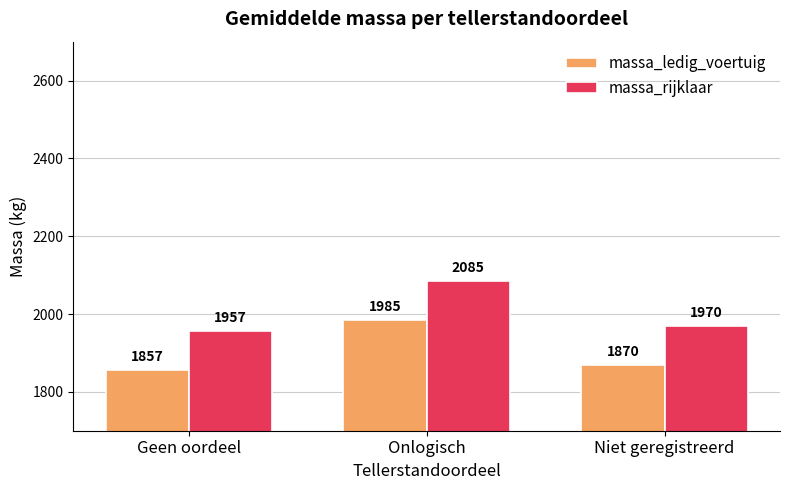

What is the sum of all massa_ledig_voertuig values?

5712